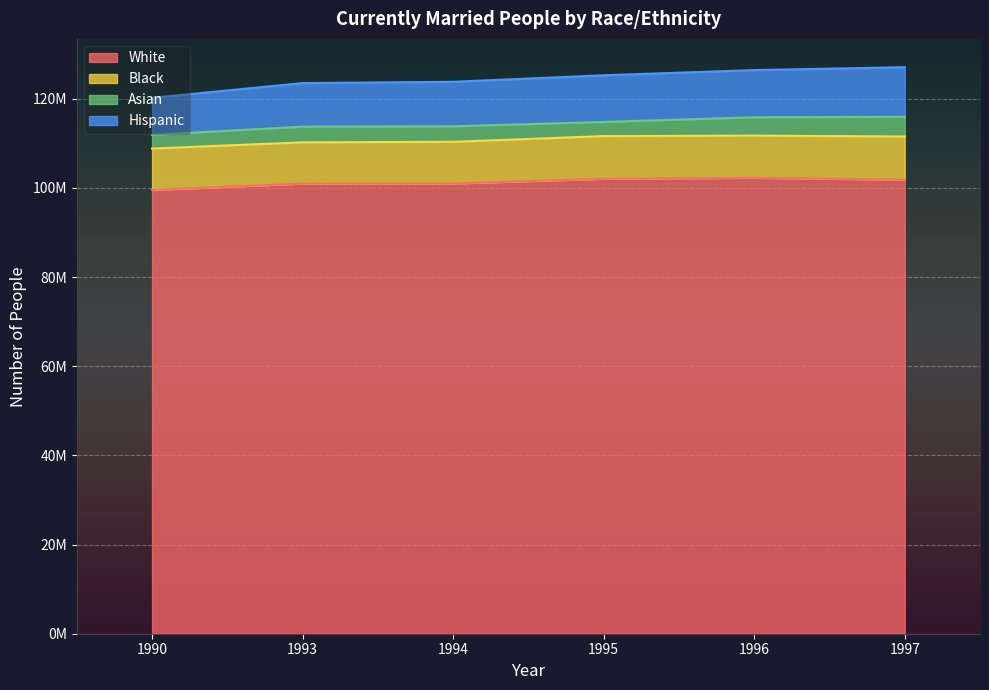

What are all the series names shown in the legend?

White, Black, Asian, Hispanic